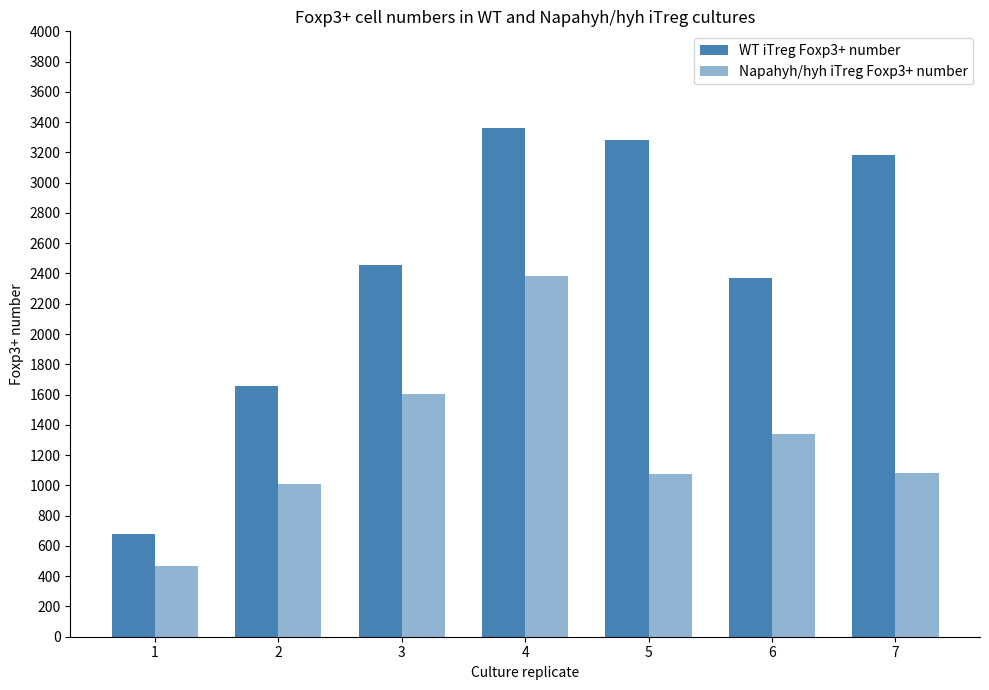

What is the sum of the WT iTreg Foxp3+ number values at 2 and 3?

4111